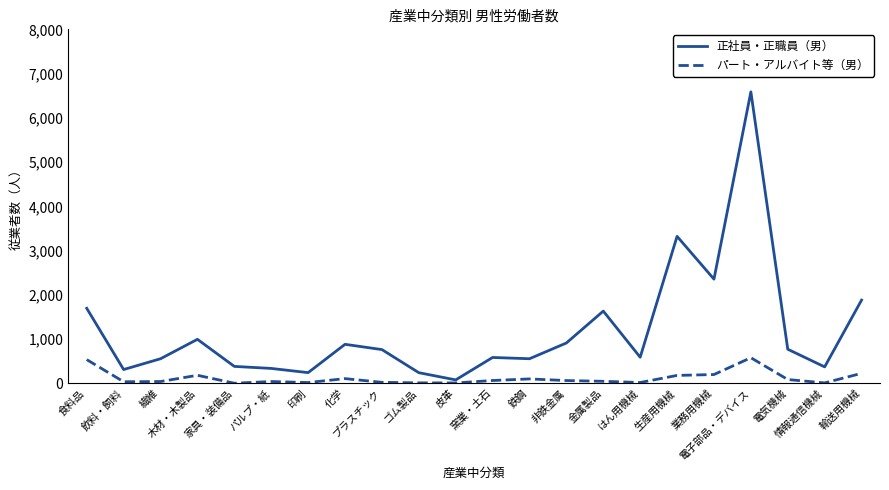

What position from the right is 鉄鋼?

10